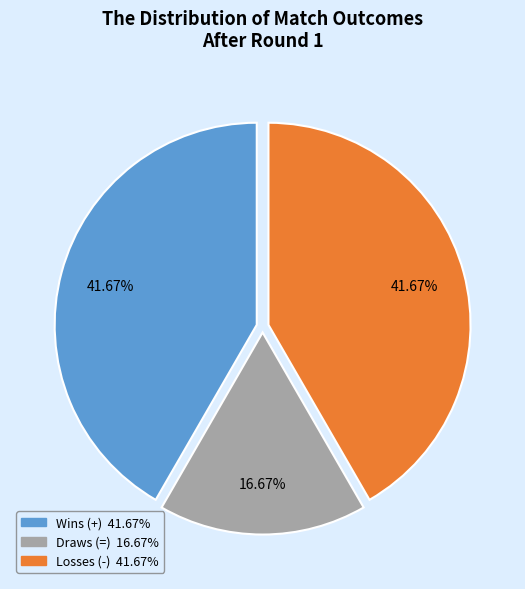

Which category has the smallest portion of the pie?

Draws (=)